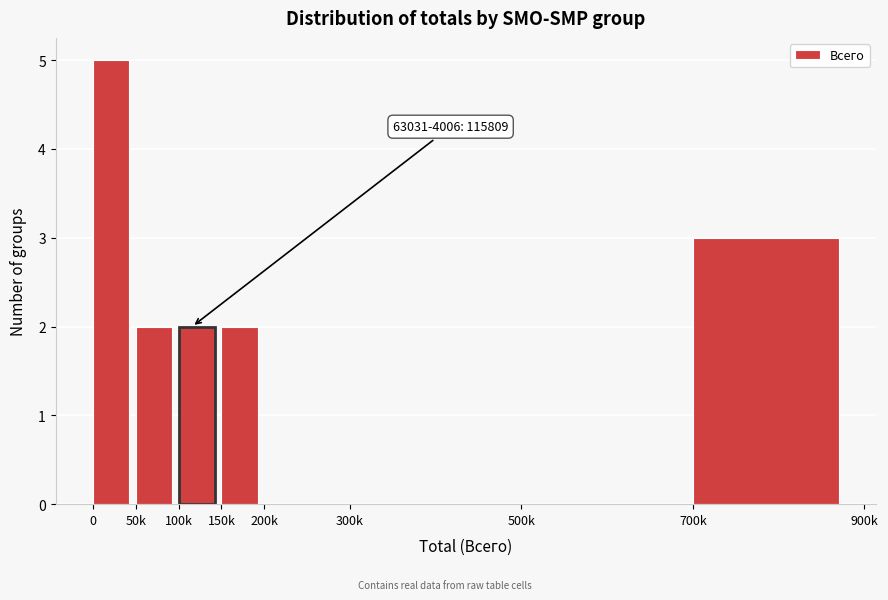

Reading right to left, transcribe all the data shown in this chart.

700k=3	500k=0	300k=0	200k=0	150k=2	100k=2	50k=2	0=5